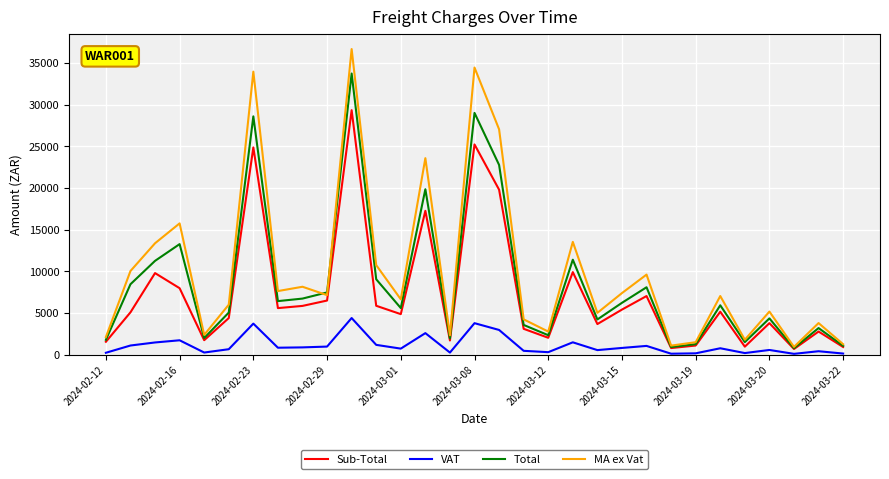

Rank the series by their maximum value, from lowest to highest.

VAT, Sub-Total, Total, MA ex Vat